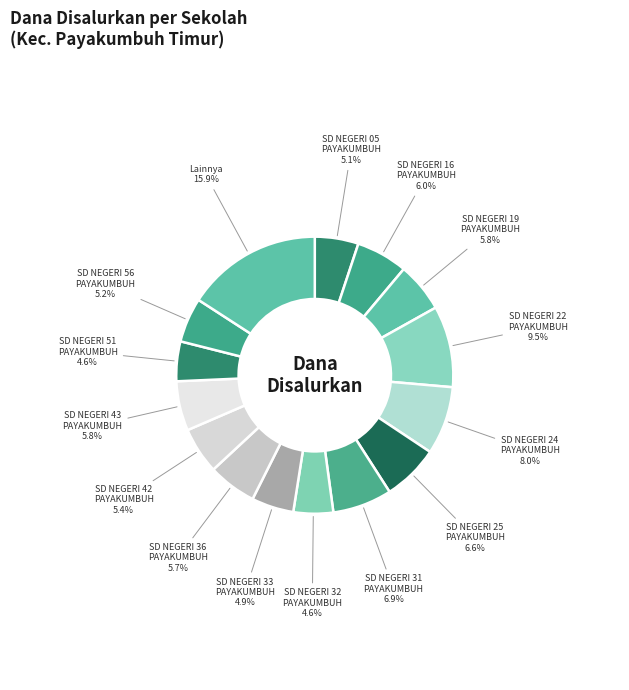

Does SD NEGERI 36 PAYAKUMBUH account for over 50% of the chart?

No